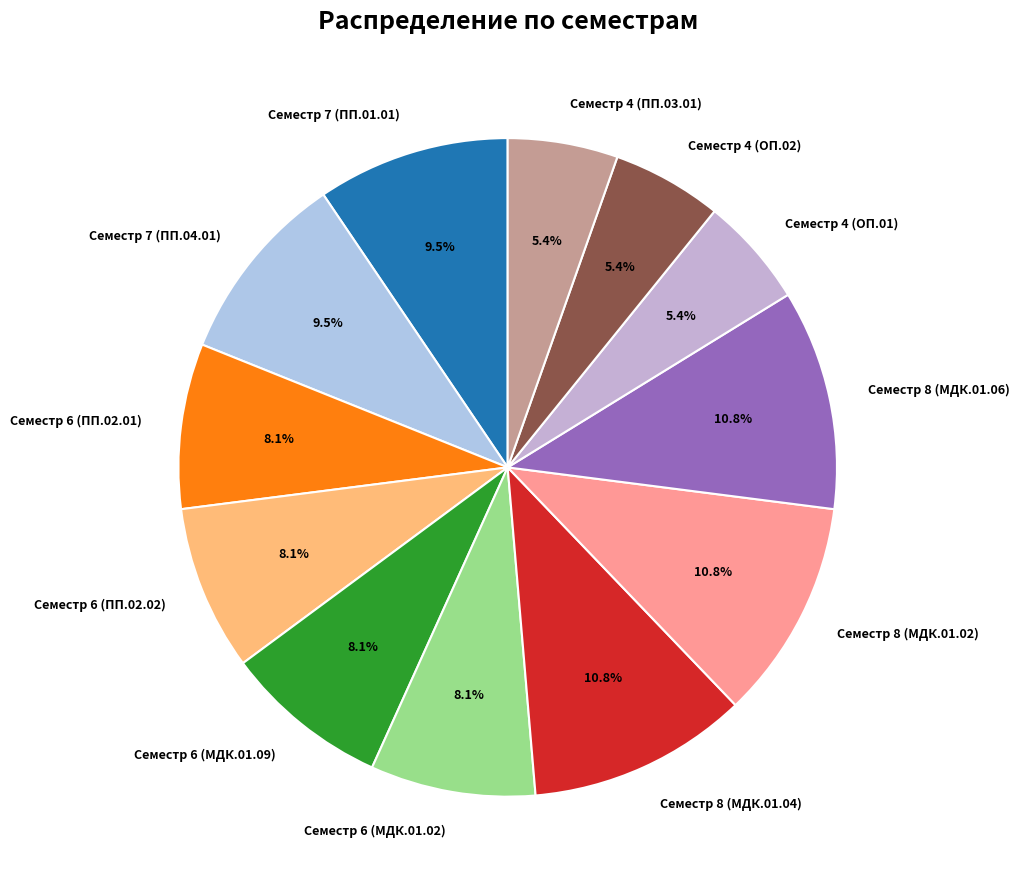

What percentage is the Семестр 8 (МДК.01.04) slice, to the nearest percent?

11%